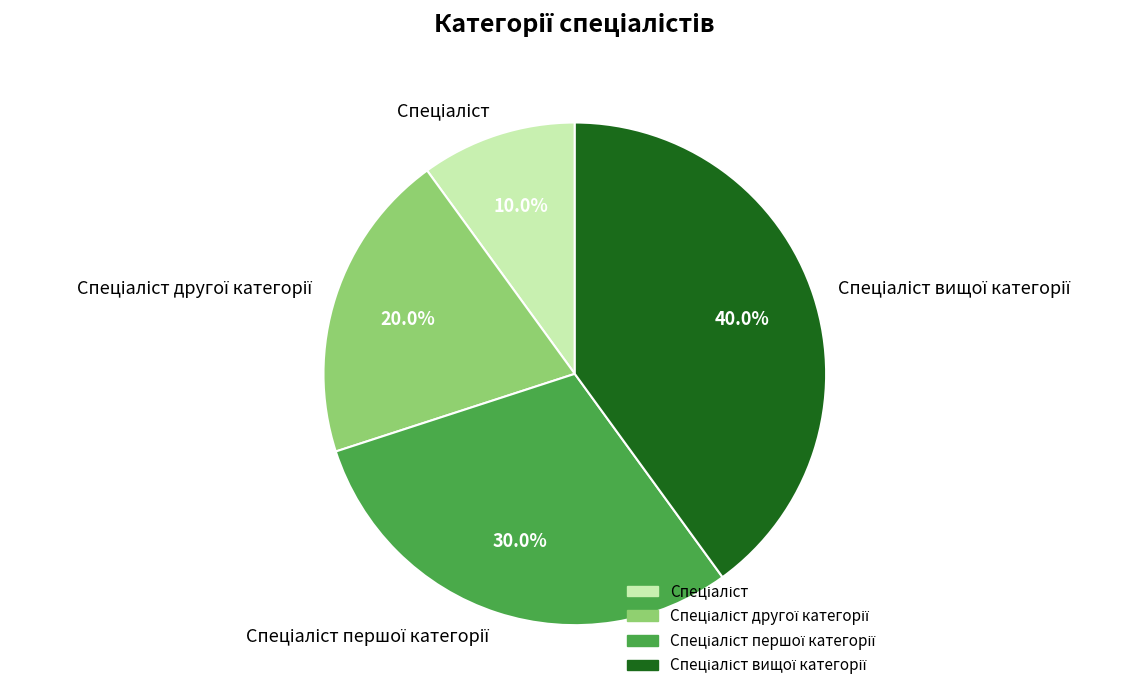

Is there a majority slice in this chart?

No